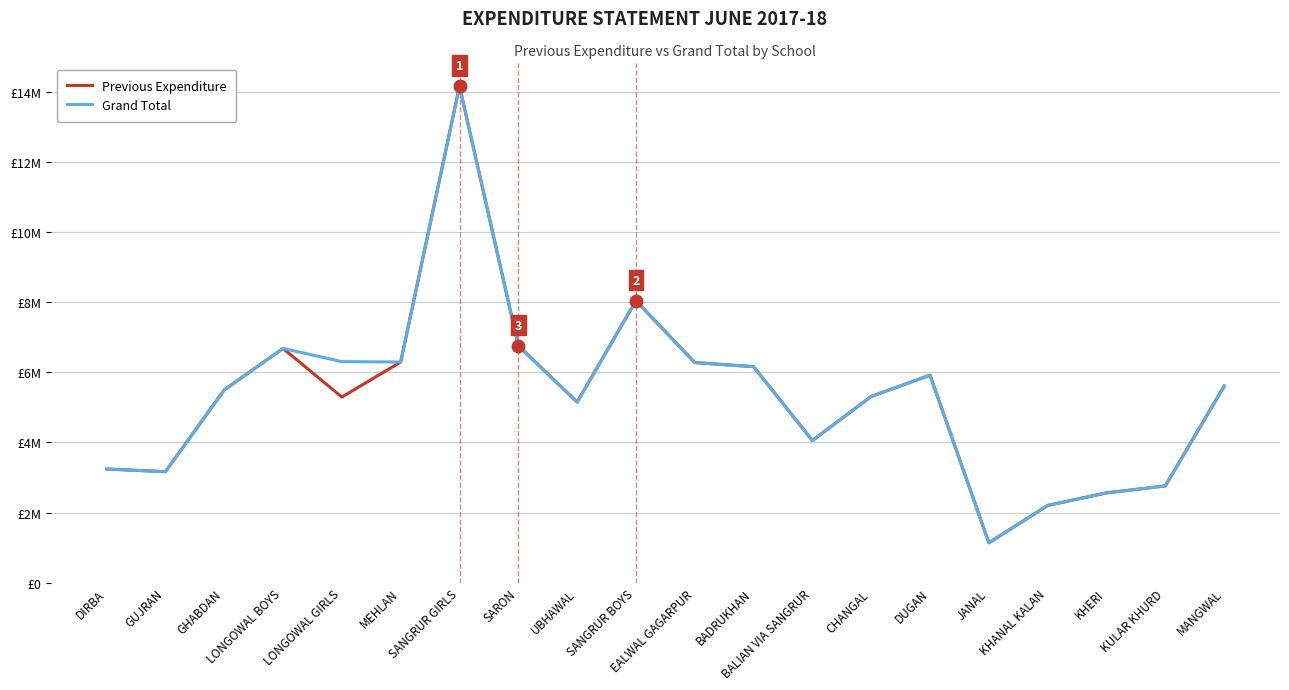

What is the difference between the maximum and minimum values in the Grand Total series?

13018105